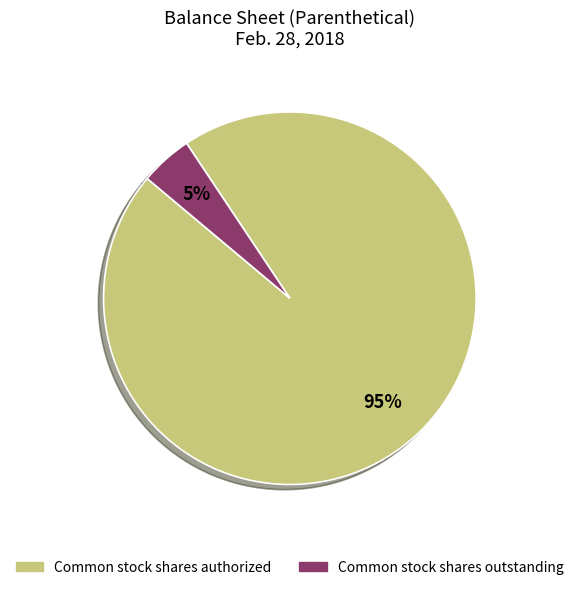

Is there a majority slice in this chart?

Yes